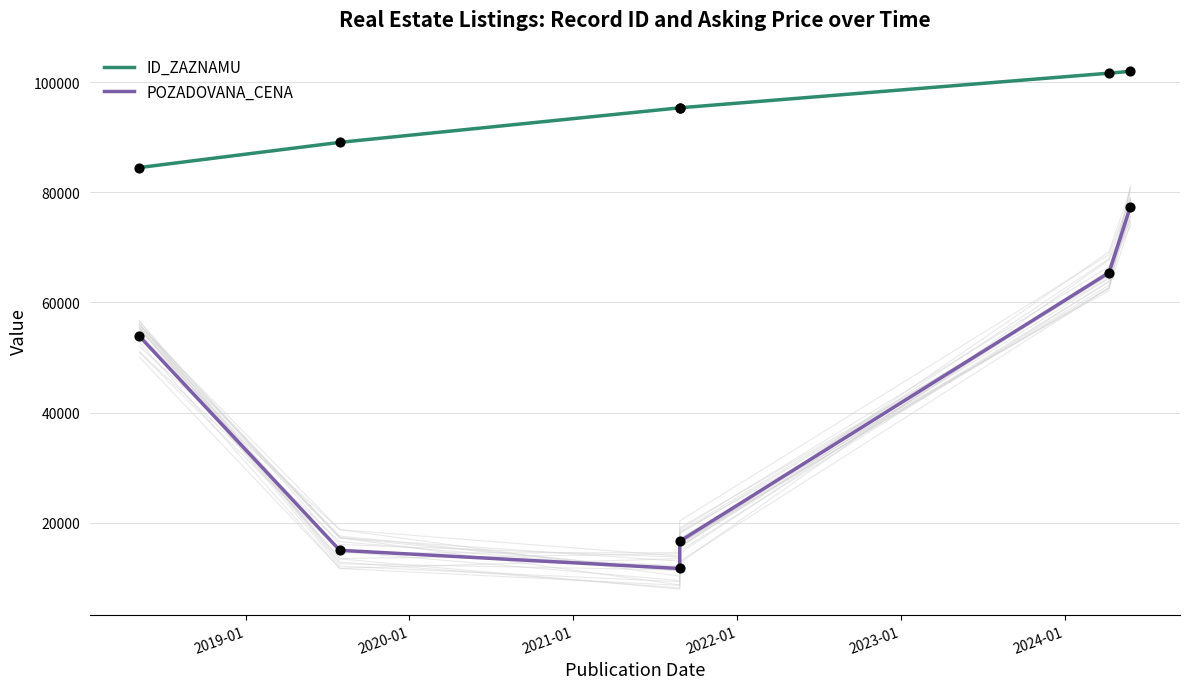

At how many categories does at least one series exceed 23515?

6